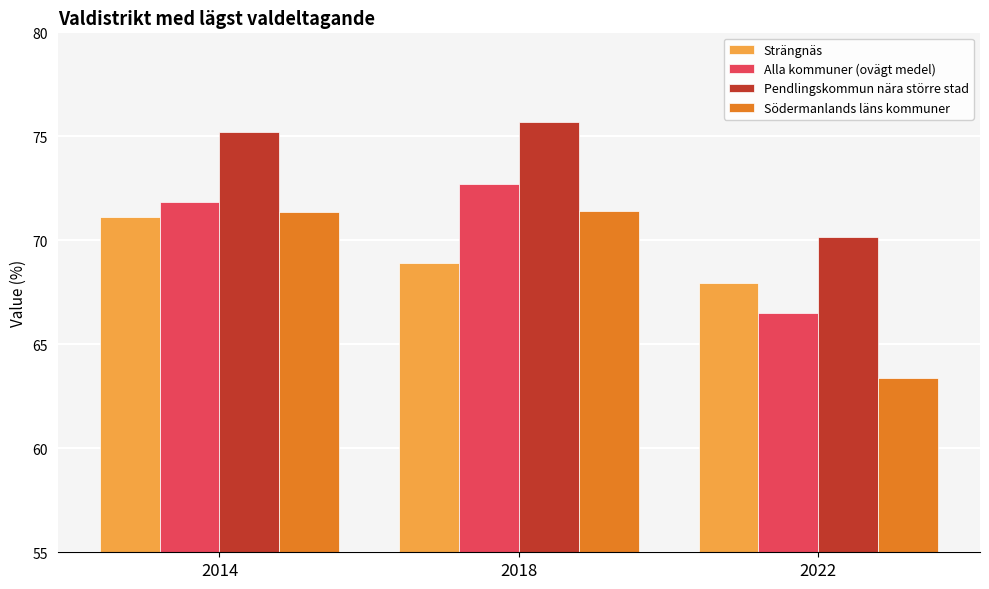

Reading right to left, list all the values displayed in this chart.

Strängnäs: 2022=67.9	2018=68.9	2014=71.1
Alla kommuner (ovägt medel): 2022=66.5	2018=72.7	2014=71.8
Pendlingskommun nära större stad: 2022=70.1	2018=75.7	2014=75.2
Södermanlands läns kommuner: 2022=63.4	2018=71.4	2014=71.4